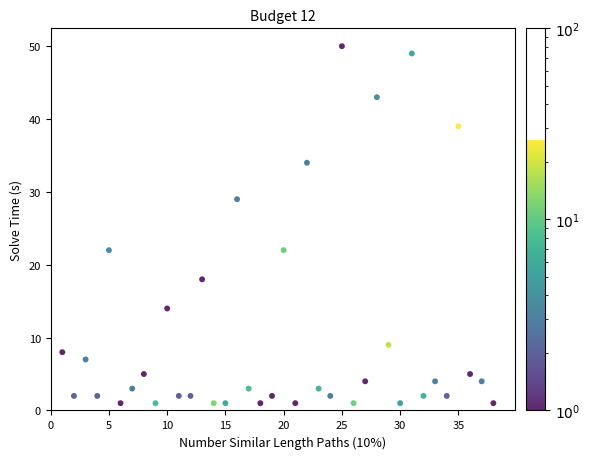

What is the range of X values (max minus min)?

37